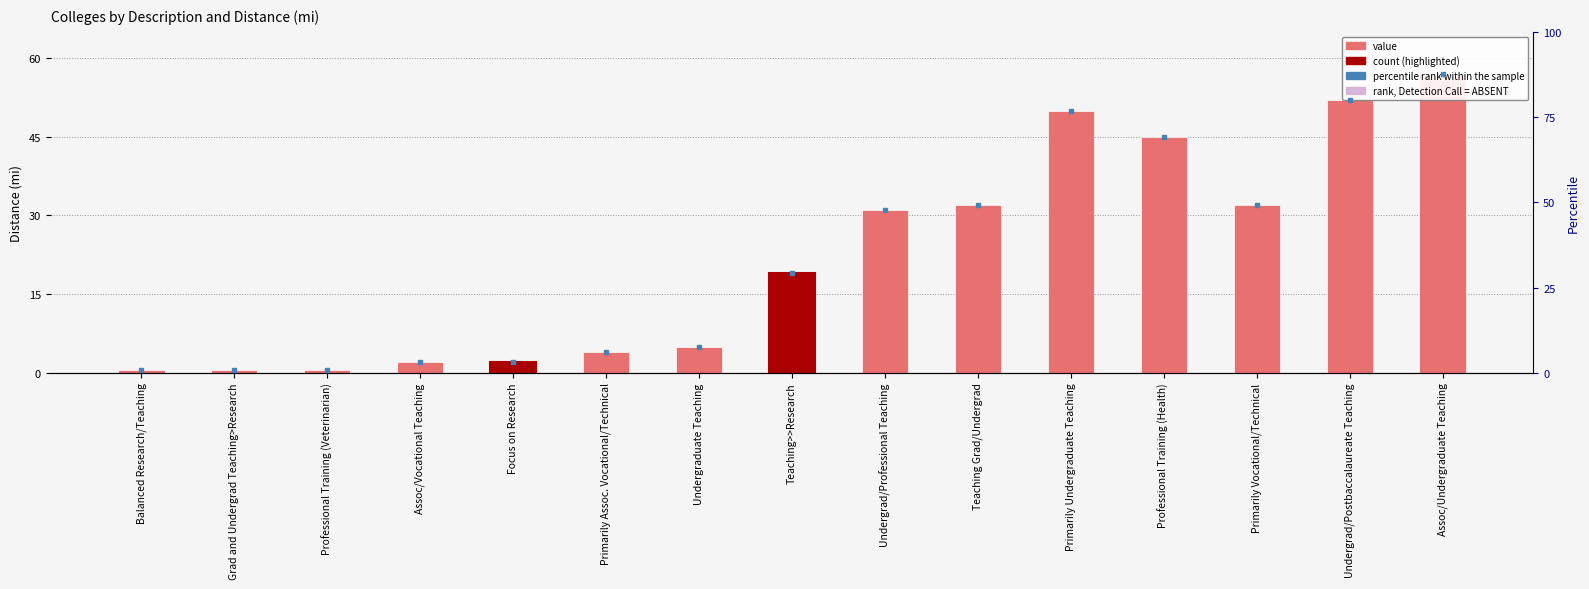

What is the sum of the values at Primarily Undergraduate Teaching and Primarily Vocational/Technical?

82.0